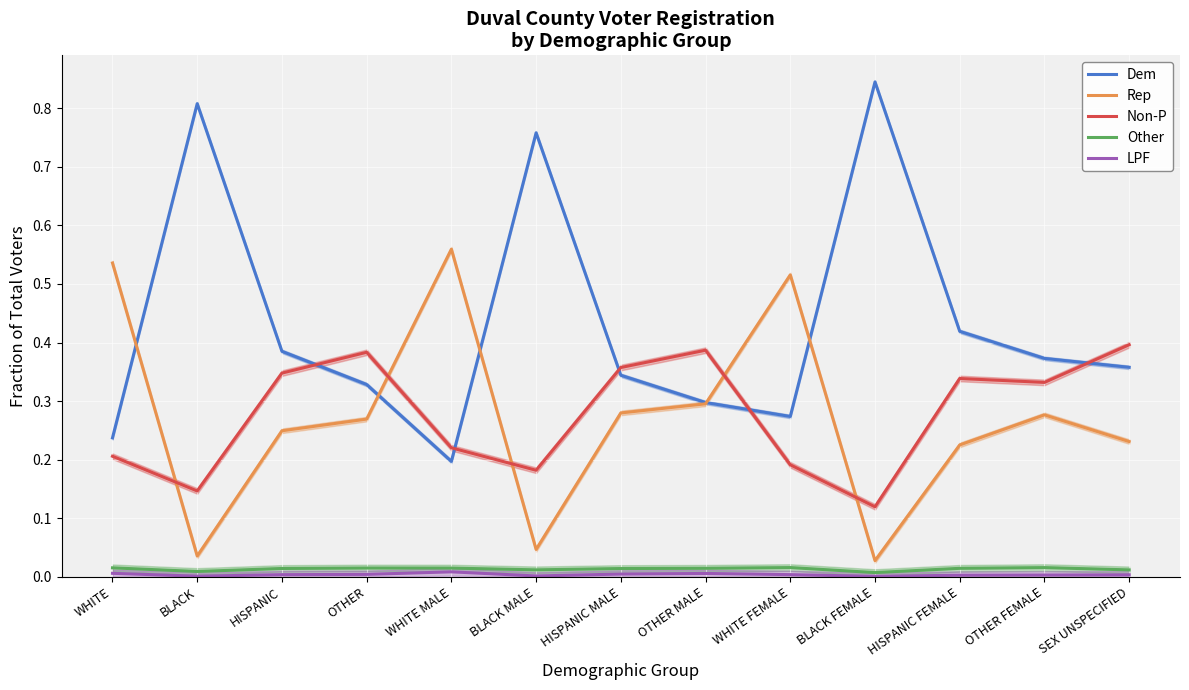

Is the value of Dem at OTHER FEMALE greater than the value of Non-P at OTHER FEMALE?

Yes